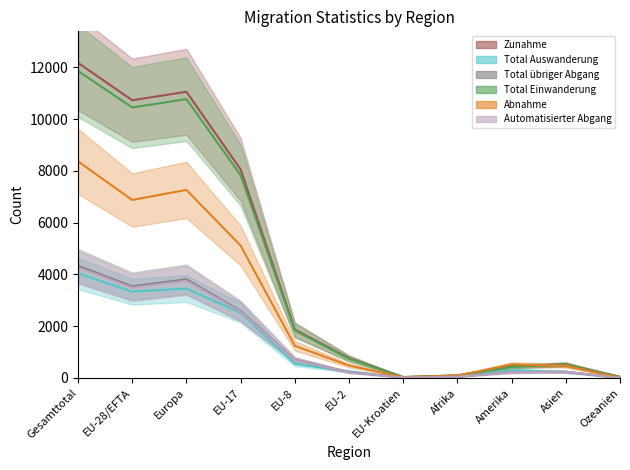

What position from the right is Amerika?

3